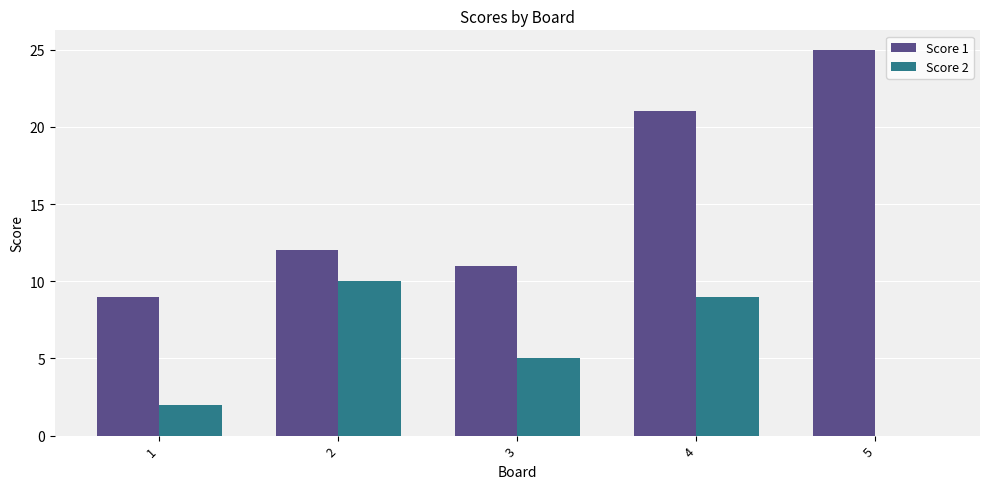

The value of Score 1 at 4 is 21. True or false?

True